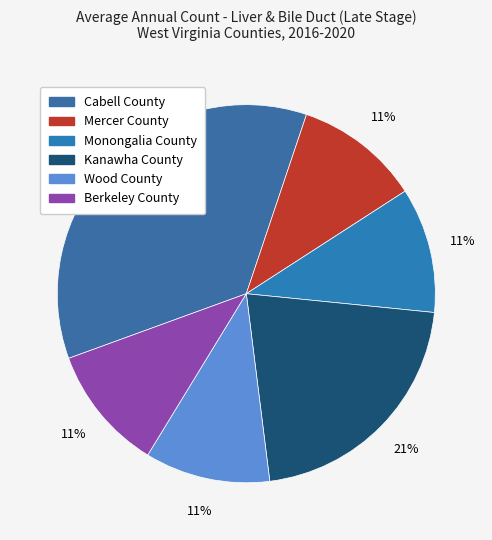

To the nearest percent, what is the difference between the largest and smallest slice percentages?

25%